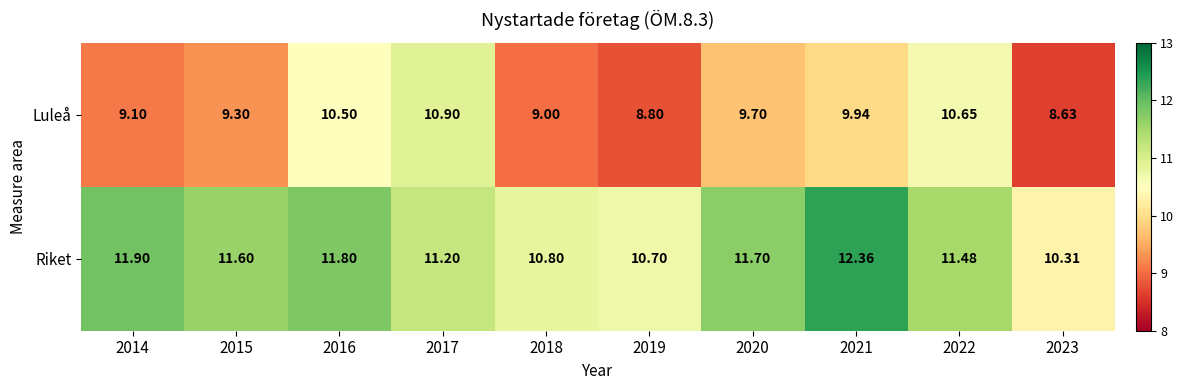

Which series changed the most between 2016 and 2020?

Luleå